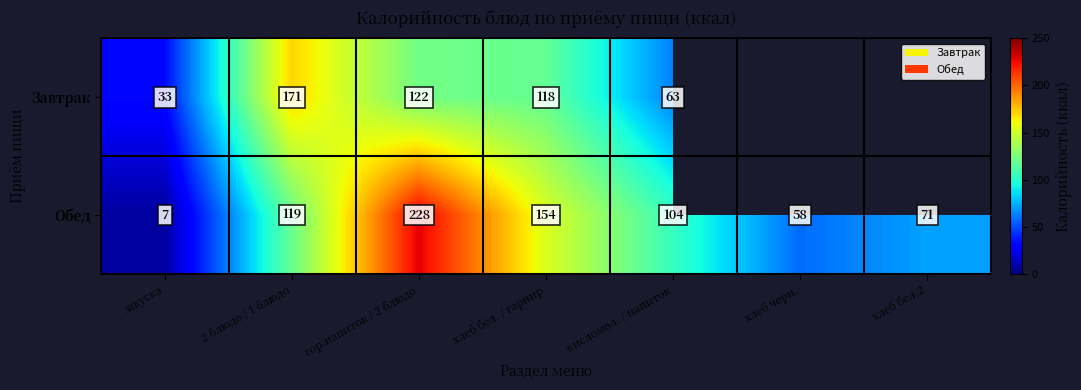

Where is Обед nearest to the value 117?

2 блюдо / 1 блюдо